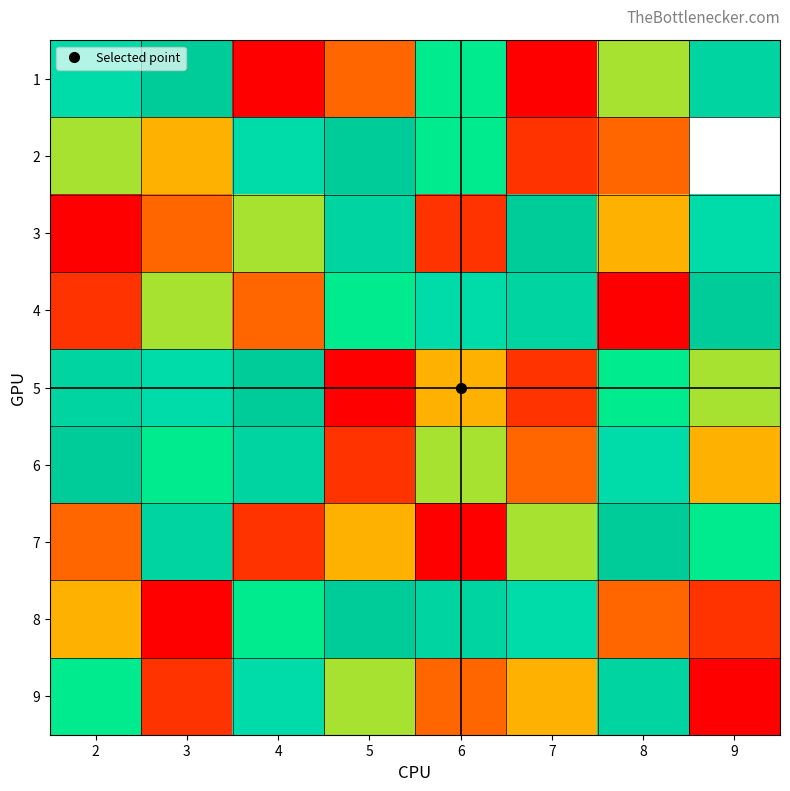

Is the value of 7 at 7 greater than the value of 2 at 6?

No